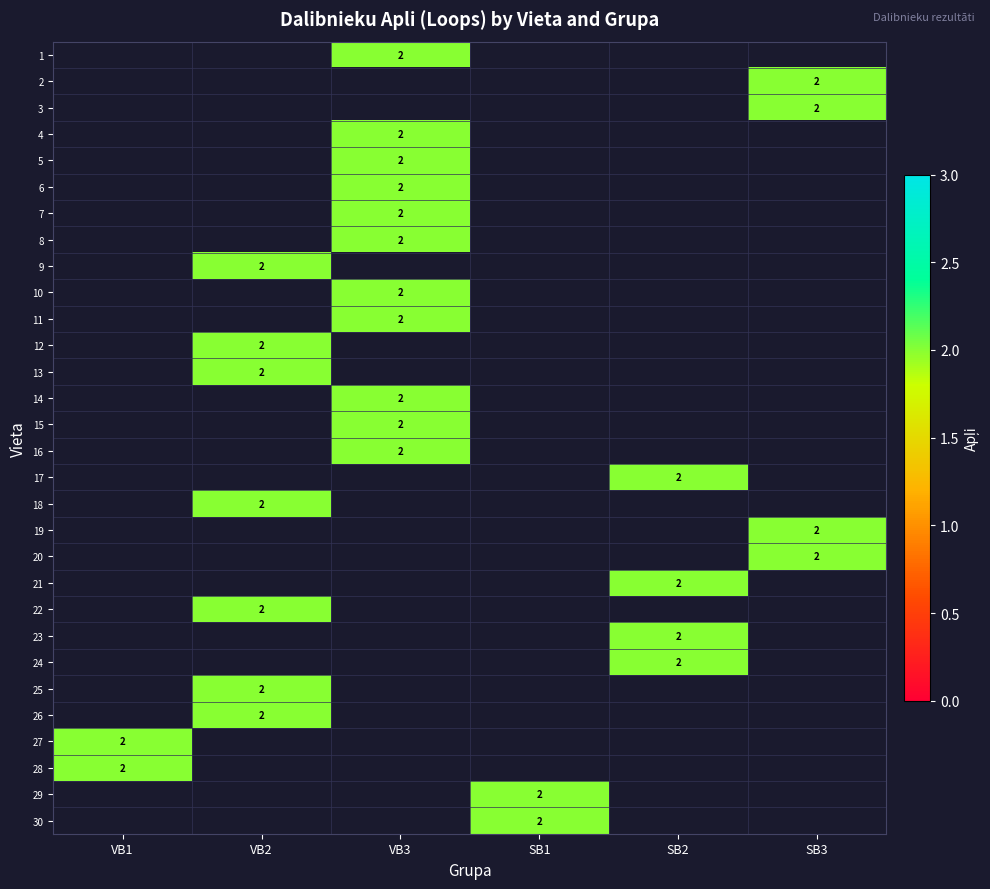

Rank the series by their maximum value, from highest to lowest.

1, 2, 3, 4, 5, 6, 7, 8, 9, 10, 11, 12, 13, 14, 15, 16, 17, 18, 19, 20, 21, 22, 23, 24, 25, 26, 27, 28, 29, 30